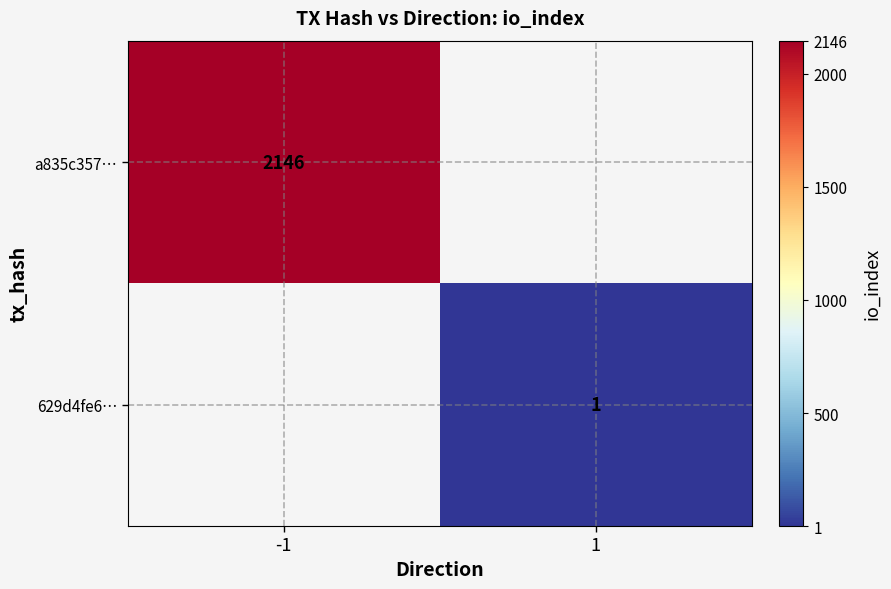

True or false: a835c357… has a value of 2146 at -1.

True